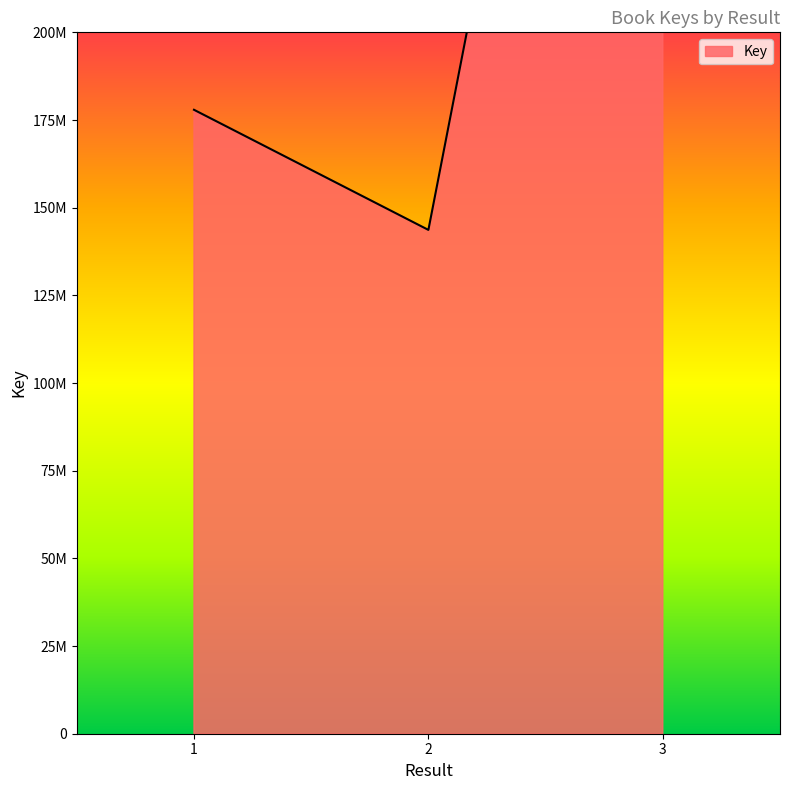

What is the change in value from 1 to 3?

+309579109